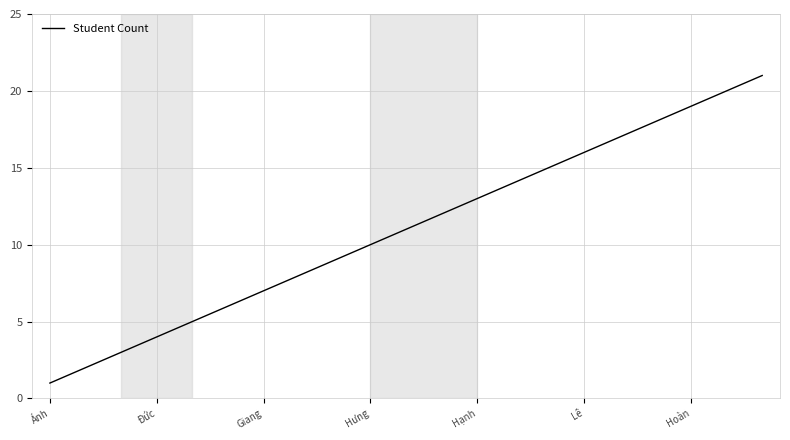

Which label corresponds to the smallest value in the chart?

Ánh